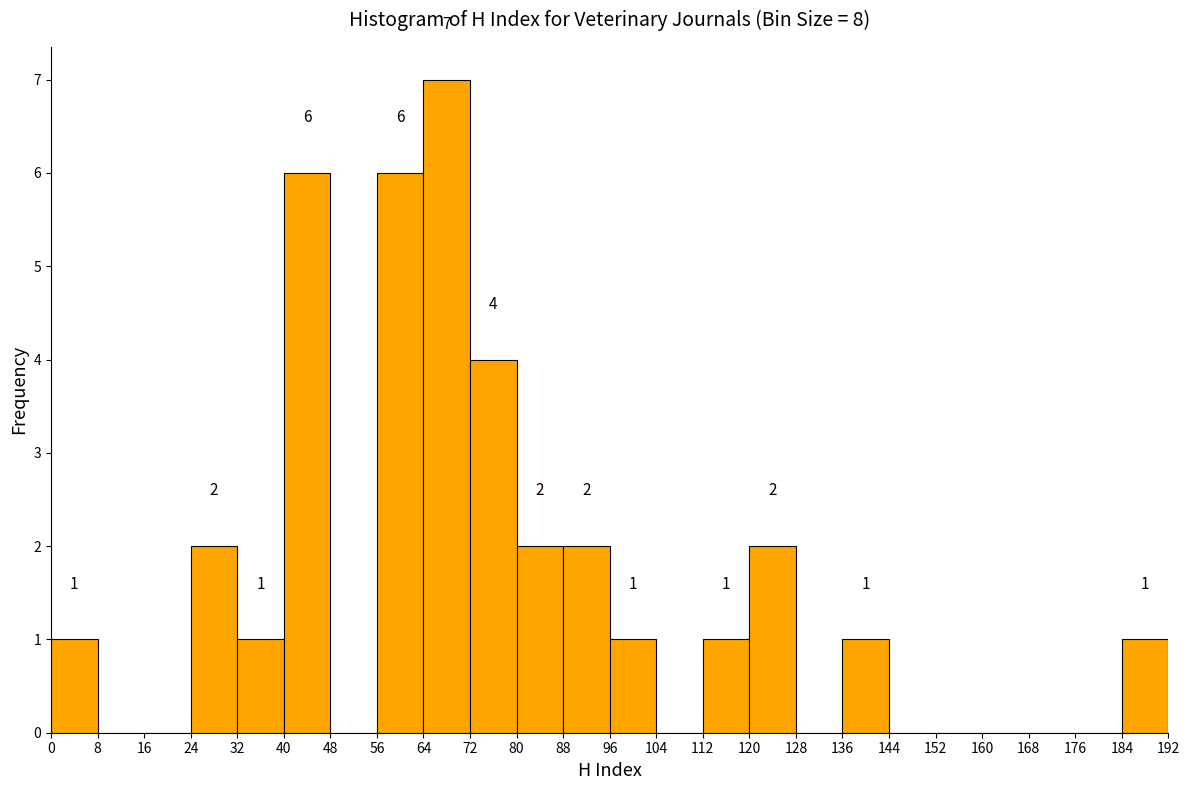

Which range on the x-axis has the tallest bar?

64 to 72